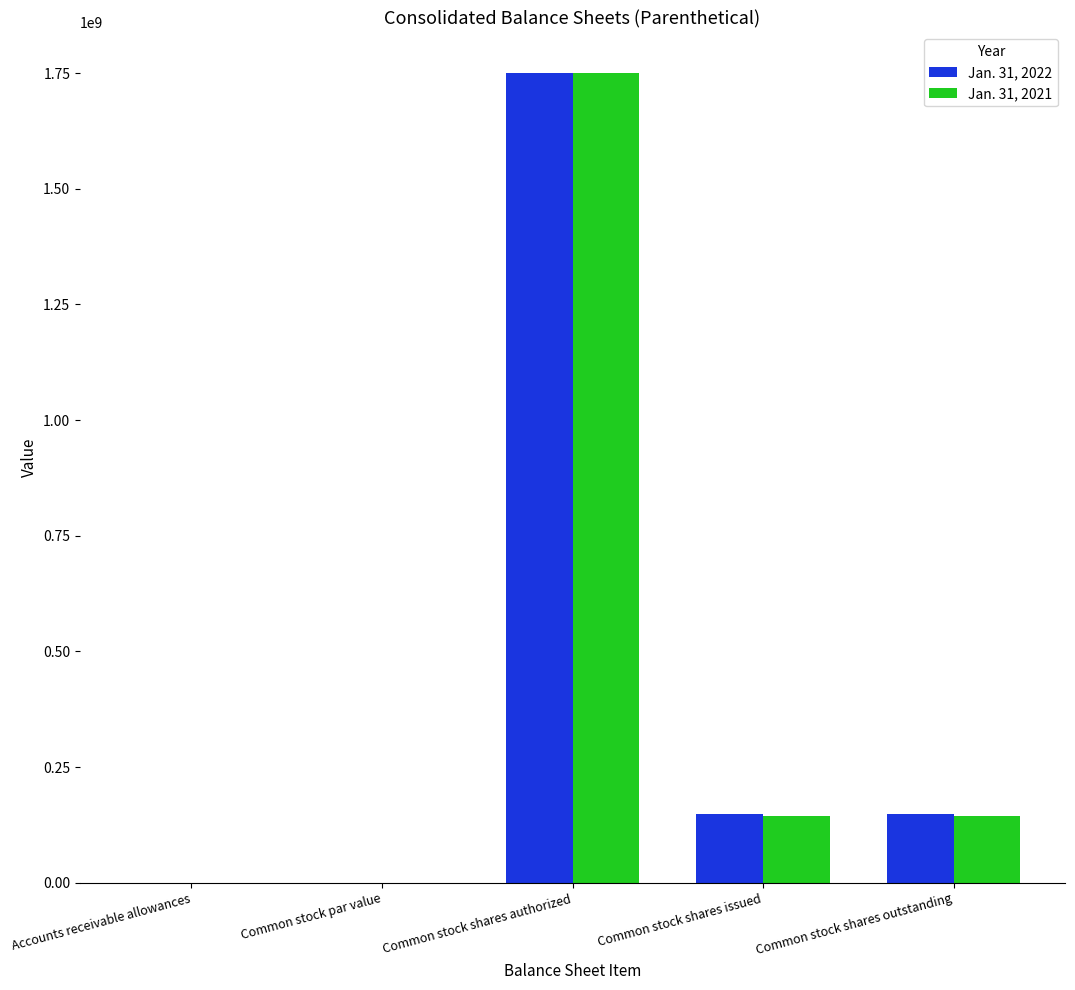

The Jan. 31, 2021 series shows 3162.0 at Accounts receivable allowances. True or false?

True